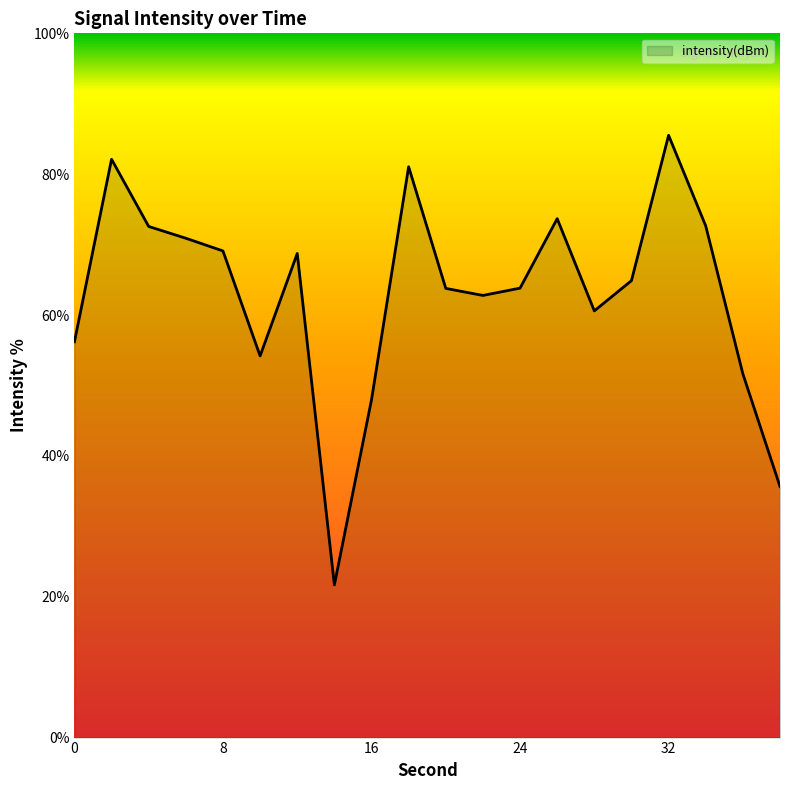

What is the difference between the maximum and minimum values?

63.8